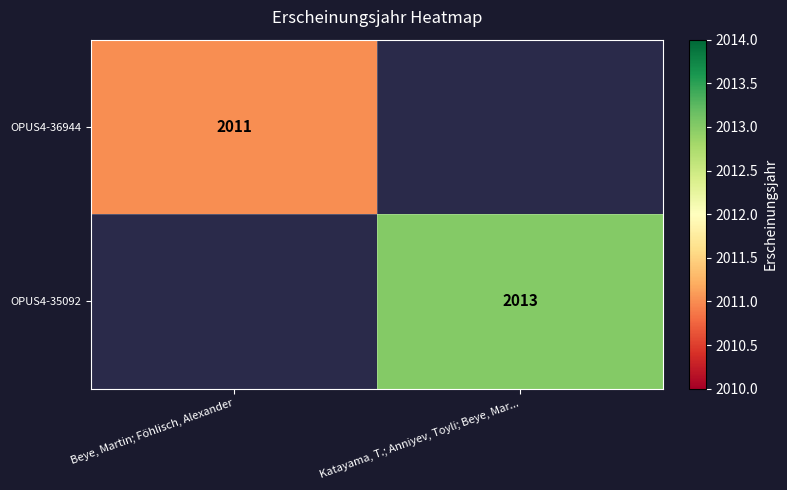

Is it true that OPUS4-35092 equals 2013 at Katayama, T.; Anniyev, Toyli; Beye, Mar...?

True